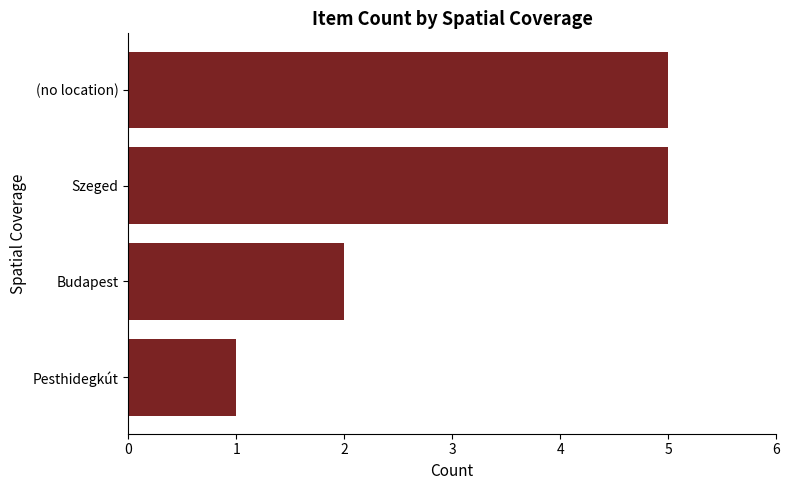

Which has a higher value, Budapest or Szeged?

Szeged